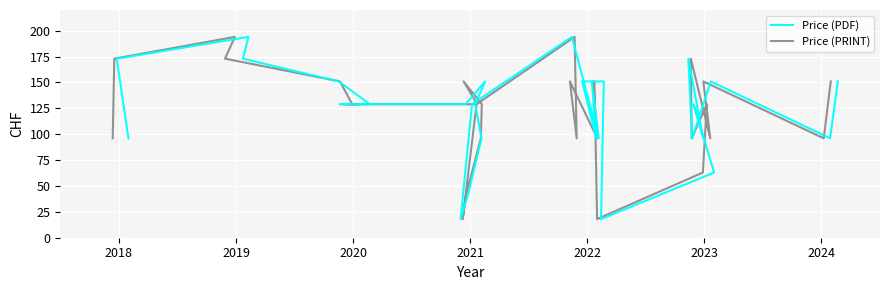

At how many categories does at least one series exceed 168?

5